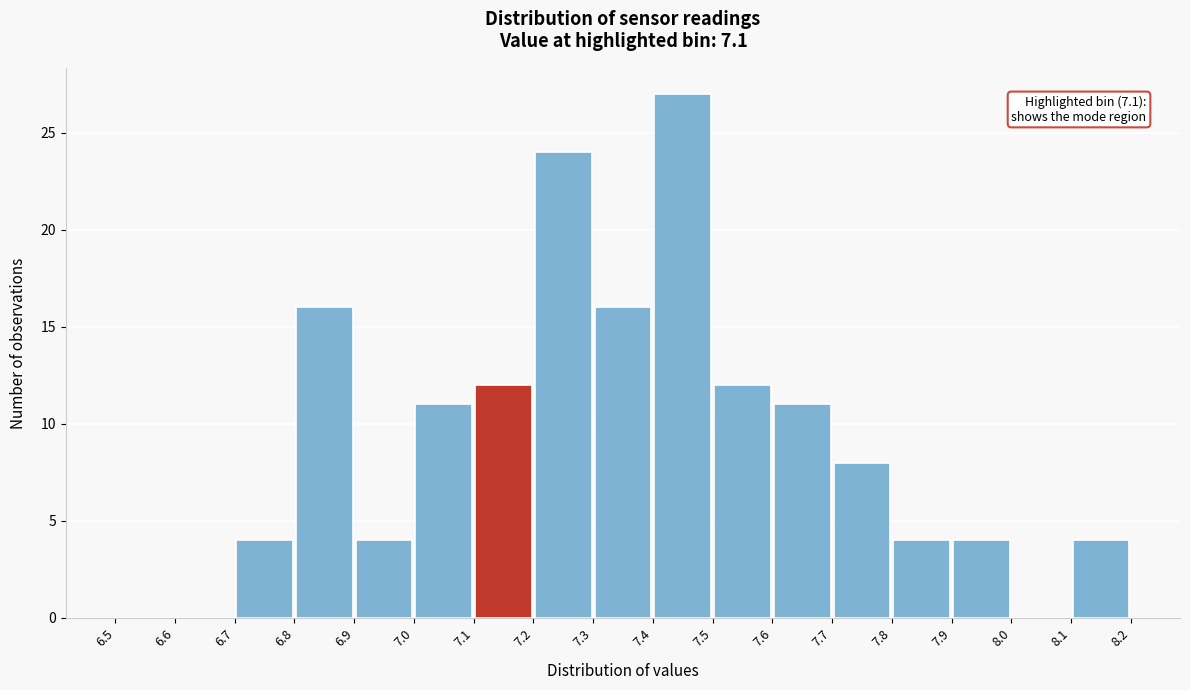

Which range on the x-axis has the tallest bar?

7.4 to 7.5